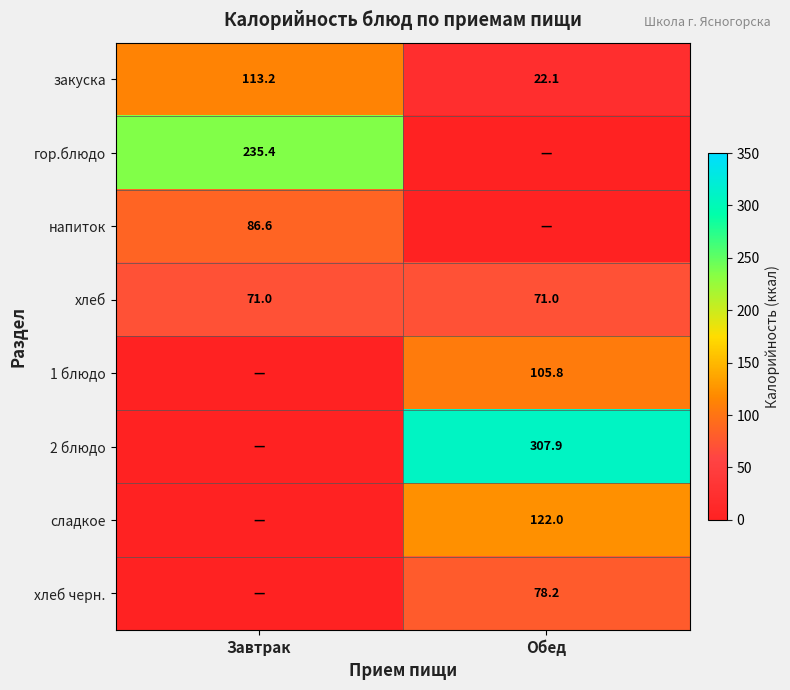

The value of закуска at Обед is 34.8. True or false?

False